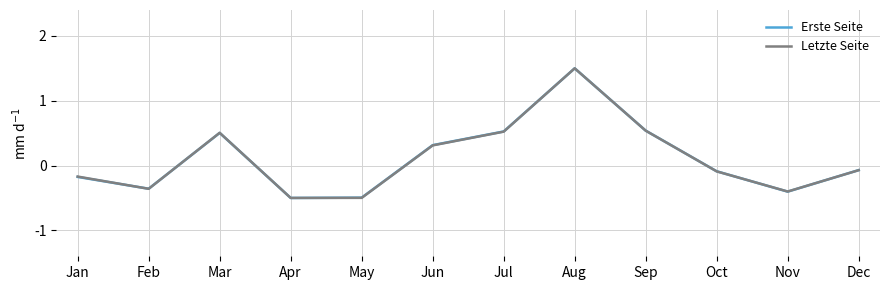

What is the greatest value displayed?

1.5